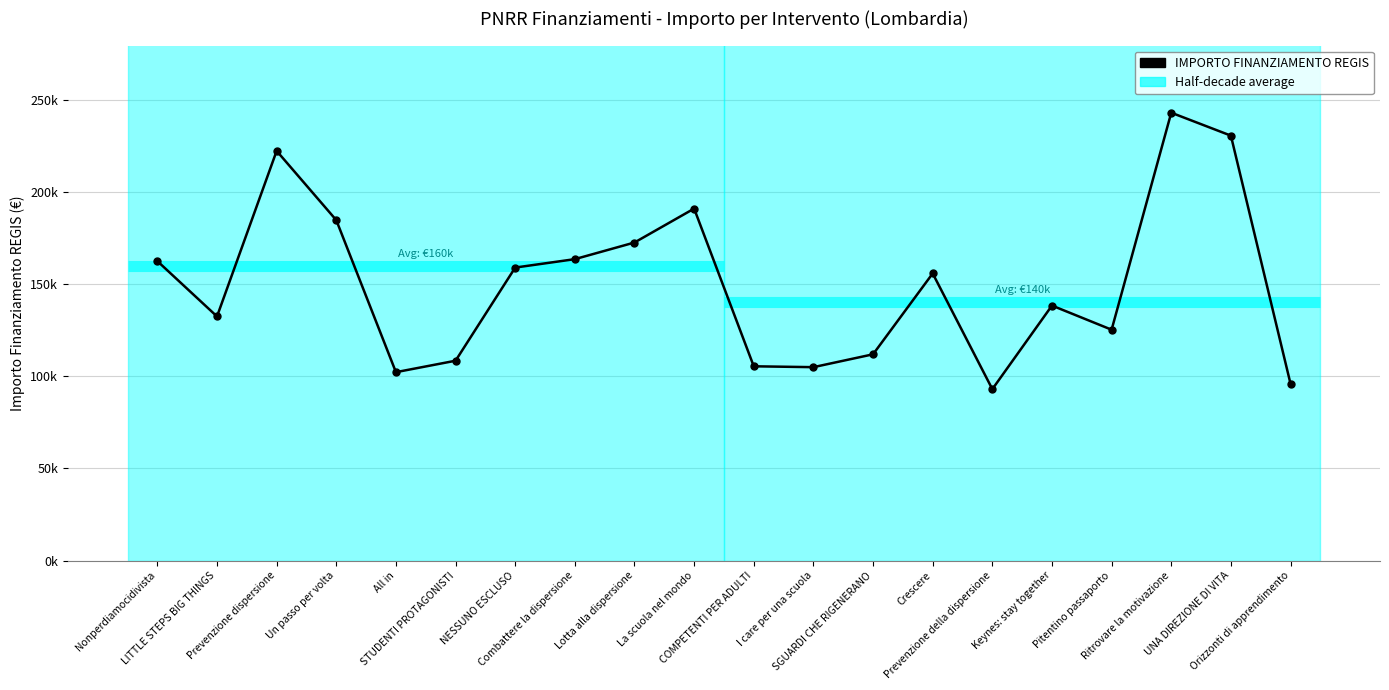

What is the sum of all values?

3001736.3